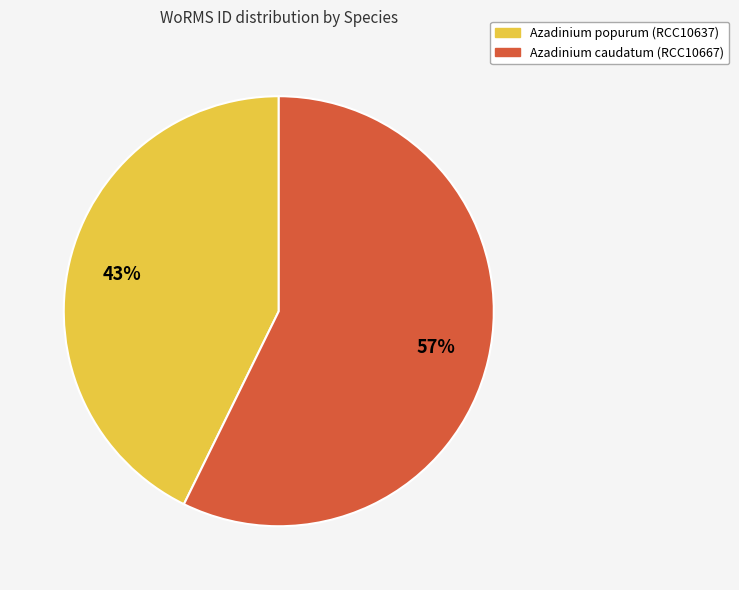

True or false: Azadinium caudatum (RCC10667) accounts for 57% of the total.

True